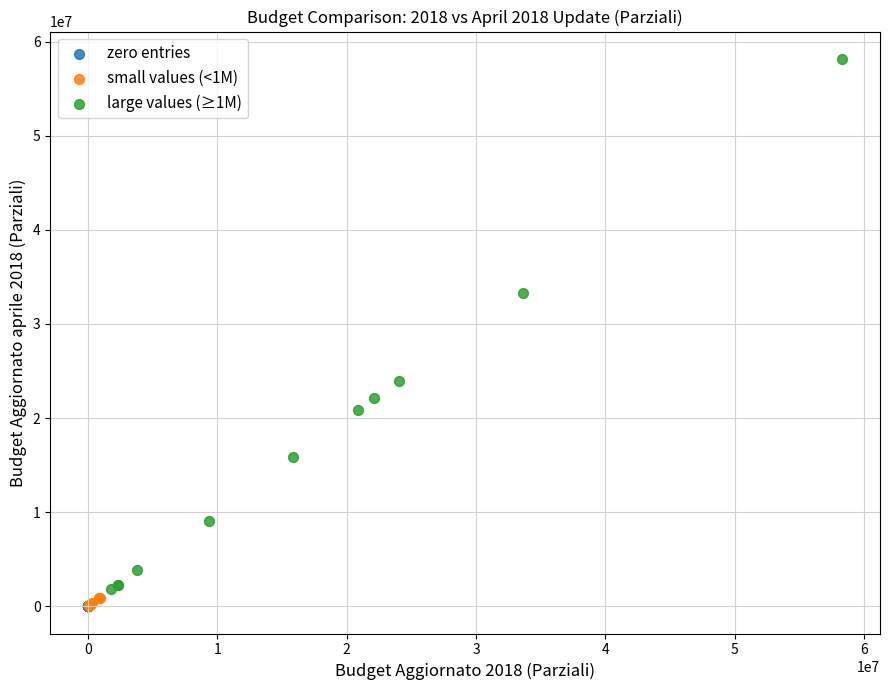

Which series reaches the maximum Y coordinate?

large values (≥1M)